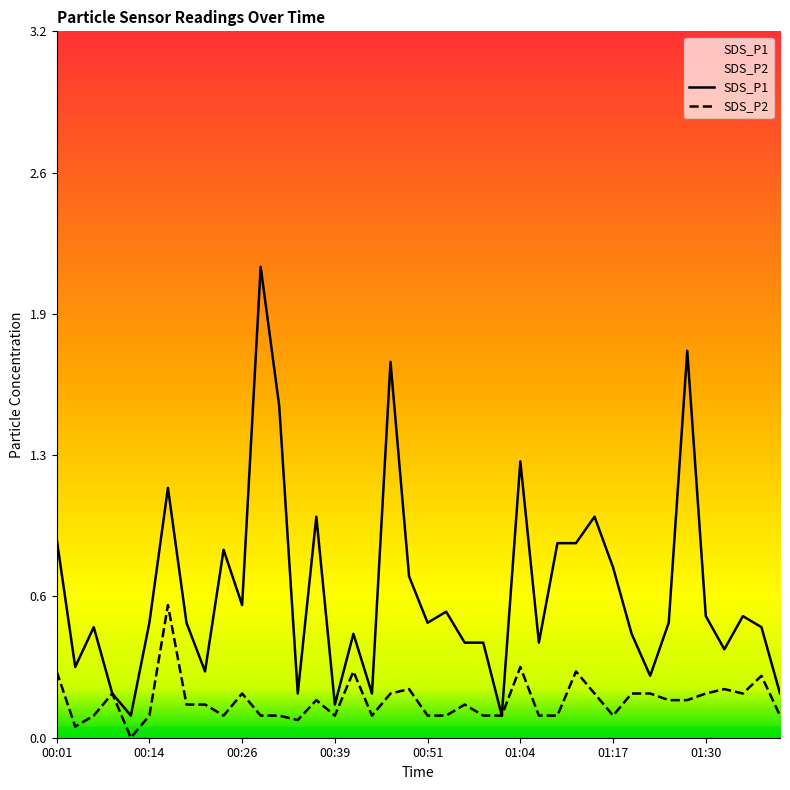

How many distinct data groups are displayed?

2